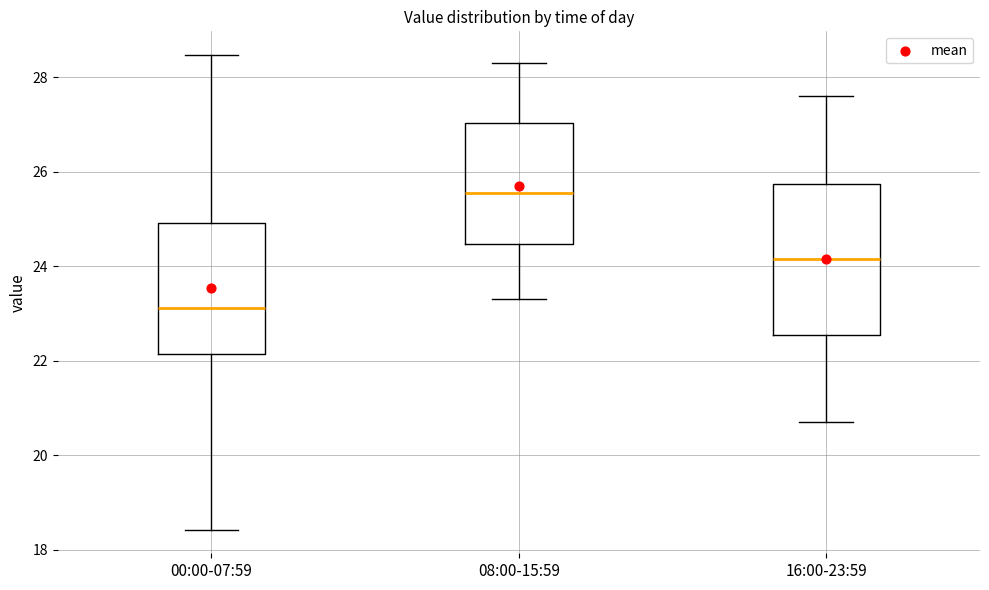

Which box's median line is the lowest?

00:00-07:59